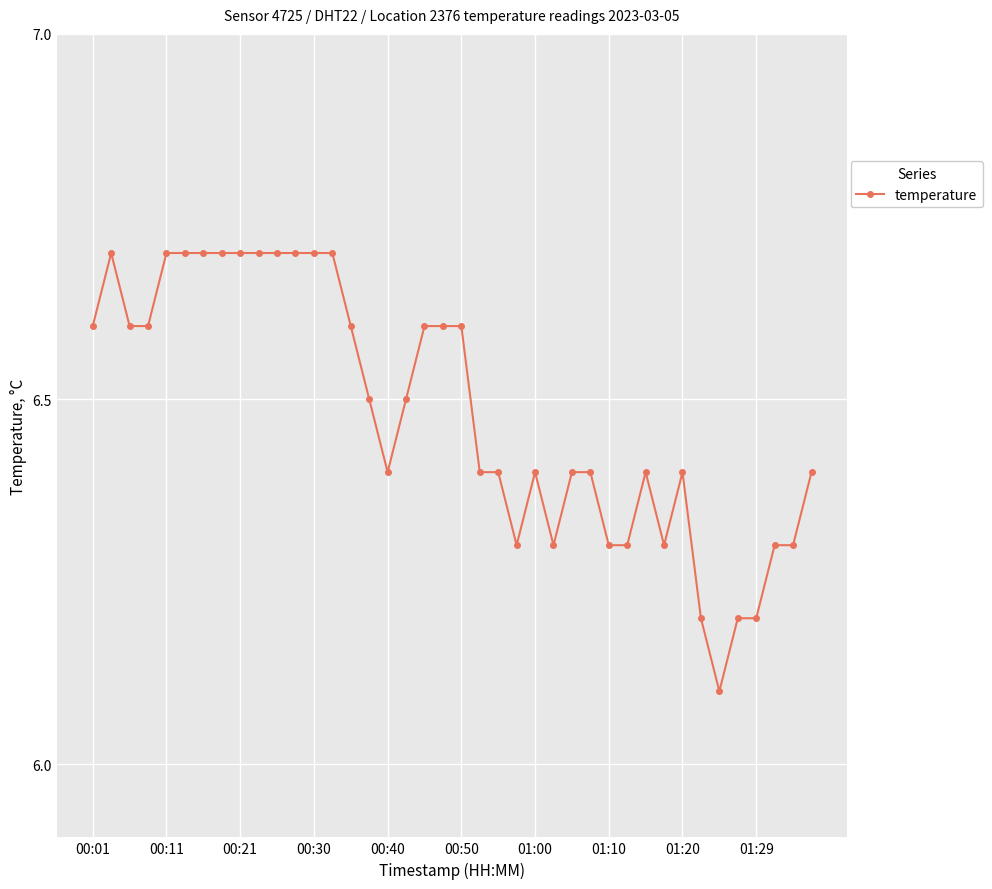

What is the value of the 12th point from the left?

6.7